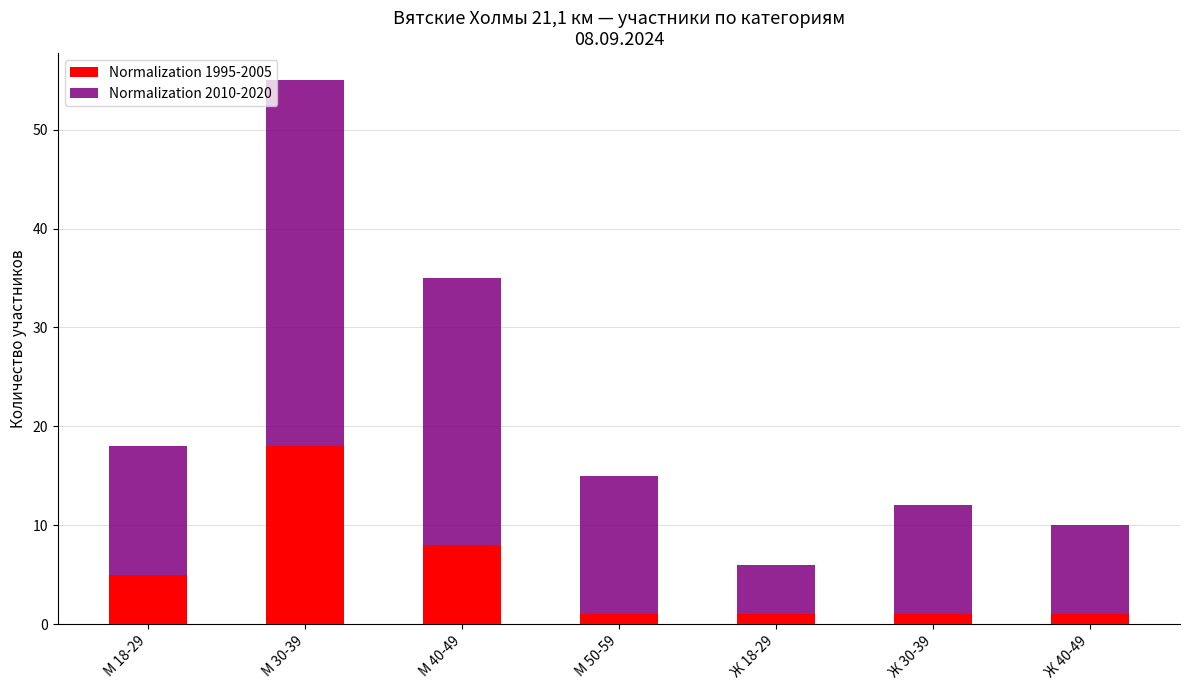

How many groups of bars are there?

7